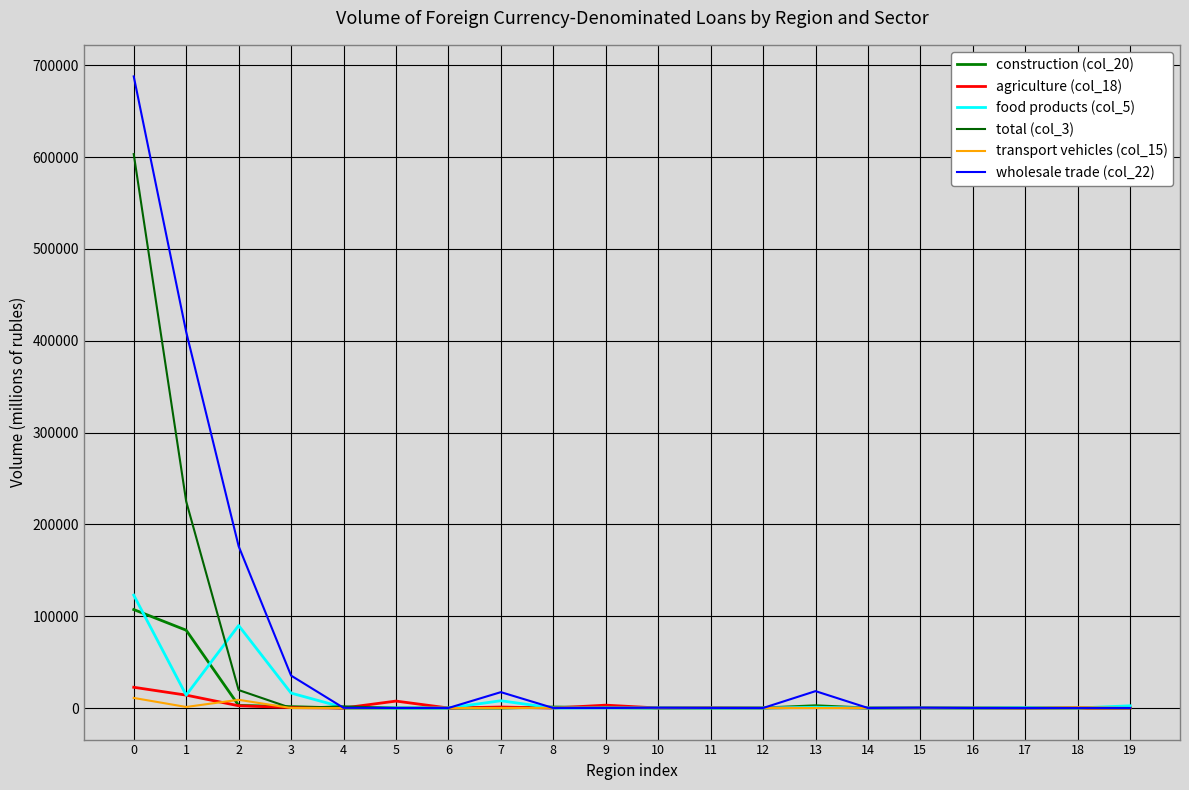

Reading left to right, transcribe all the data shown in this chart.

construction (col_20): 107196	84717	2842	1497	0	0	0	0	1088	468	0	0	56	2520	0	0	0	0	10	0
agriculture (col_18): 22577	14018	2443	450	0	7535	0	1051	0	3100	0	346	74	790	0	0	0	62	0	55
food products (col_5): 122895	13987	89855	16247	621	0	0	7891	0	139	0	0	0	766	0	0	0	364	0	2408
total (col_3): 603207	225025	19546	0	1795	0	0	0	0	0	0	0	0	0	0	51	0	0	0	0
transport vehicles (col_15): 10973	1130	8922	0	0	0	0	0	155	0	0	0	0	0	0	0	0	0	974	0
wholesale trade (col_22): 687787	409558	176246	35297	182	29	0	17269	0	0	282	76	0	18365	22	322	0	0	113	0